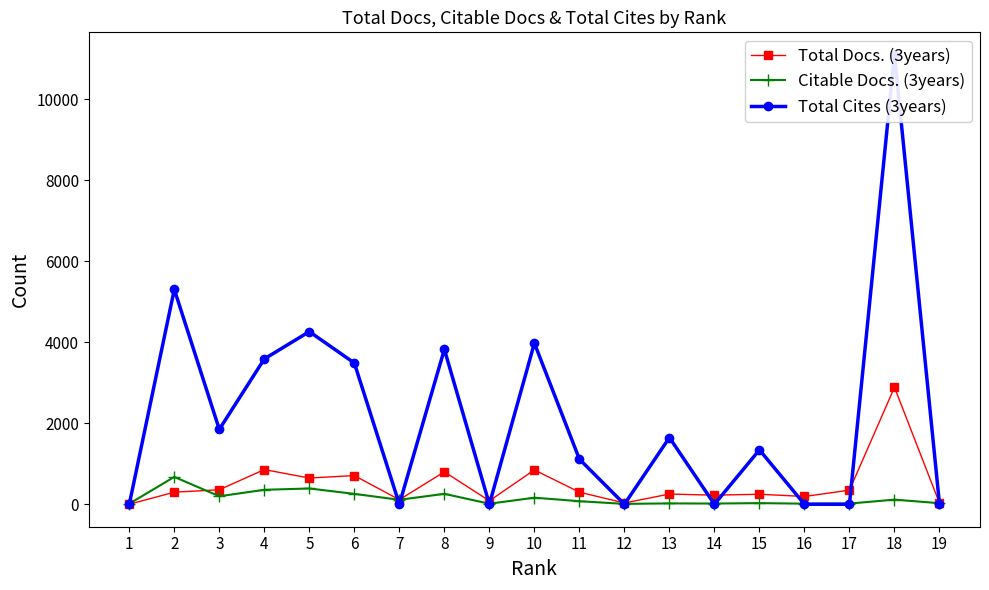

Reading left to right, extract all data points from this chart.

Total Docs. (3years): 0	298	358	856	647	708	112	800	85	847	298	31	252	224	247	192	347	2886	27
Citable Docs. (3years): 13	675	197	357	389	256	110	257	13	162	75	9	21	17	28	14	17	114	26
Total Cites (3years): 0	5303	1848	3587	4261	3486	0	3823	0	3976	1113	0	1646	0	1342	0	0	11093	0